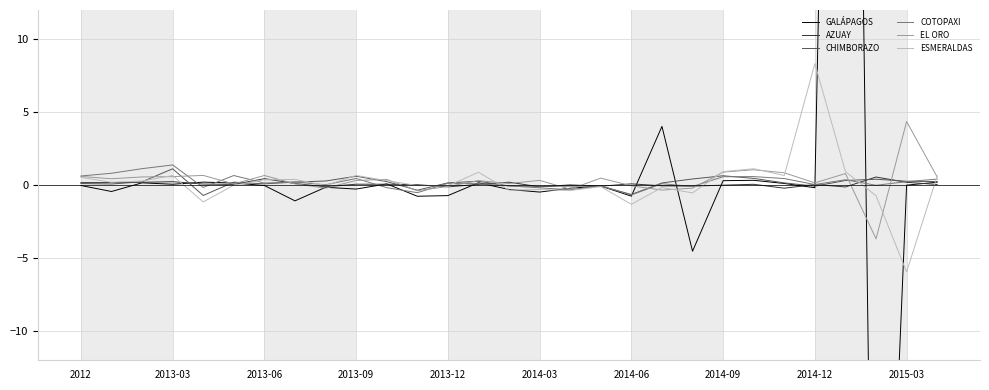

At which label does ESMERALDAS reach its peak?

2014-12